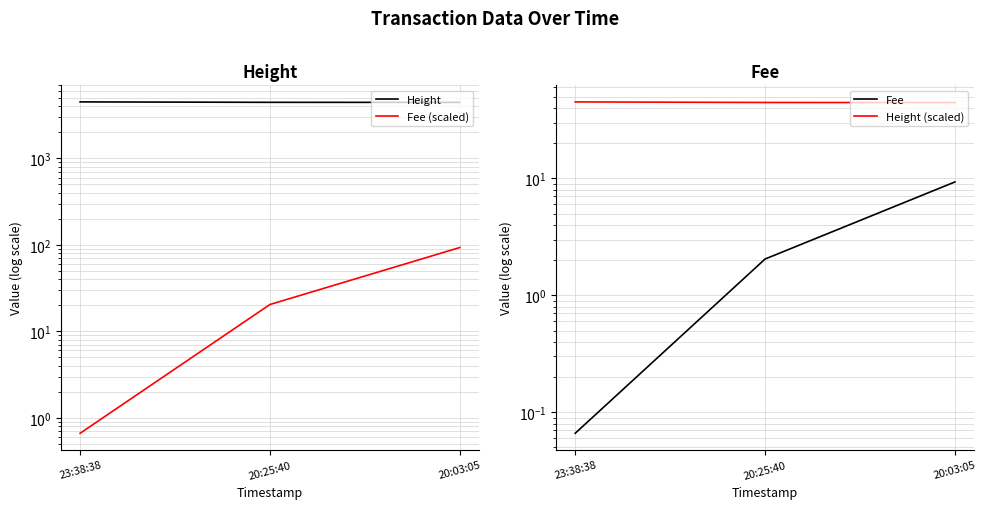

Which series has the largest range (max minus min)?

Fee (scaled)